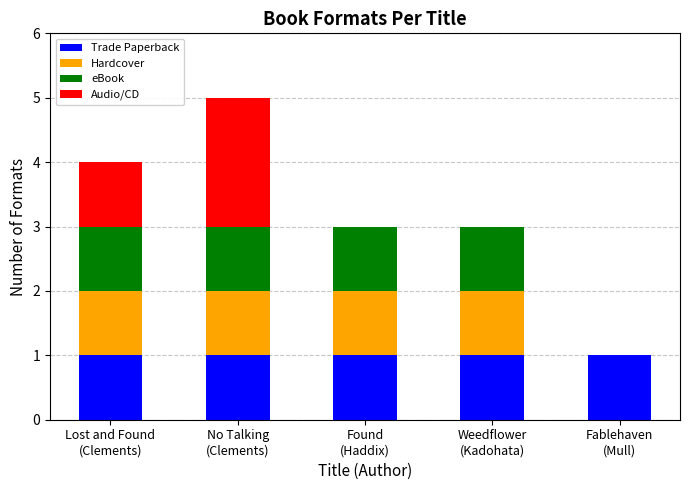

The value of Trade Paperback at Found
(Haddix) is 0. True or false?

False